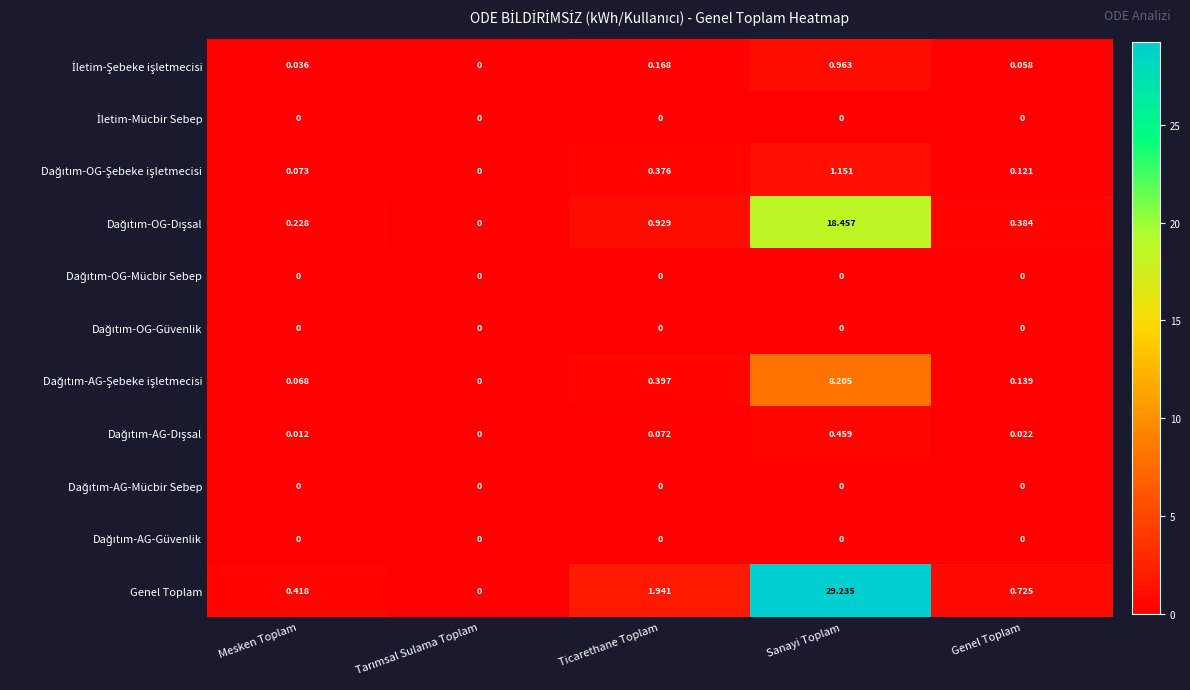

At which category is the sum across all series the highest?

Sanayi Toplam